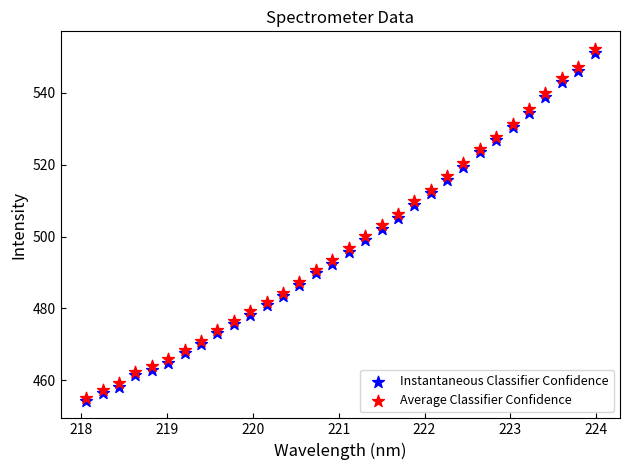

Which series reaches the maximum Y coordinate?

Average Classifier Confidence